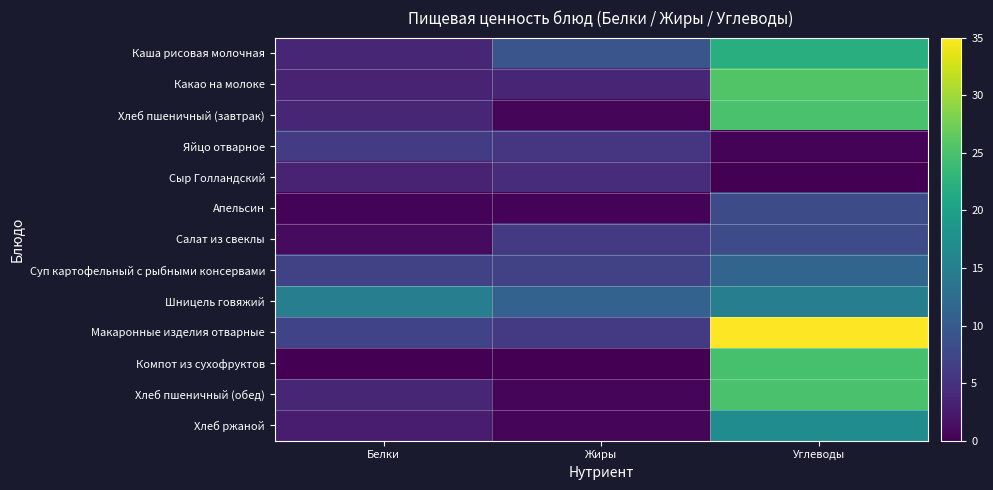

What is the maximum value shown in the chart?

35.0